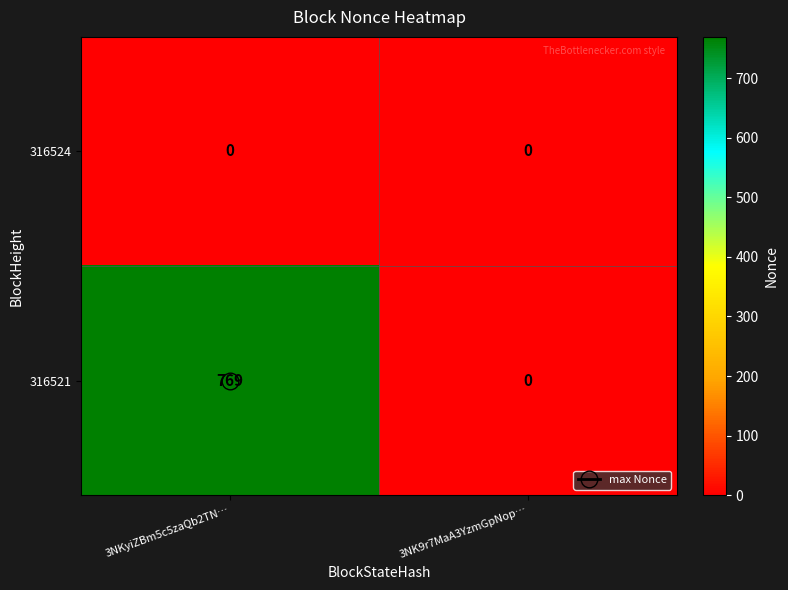

What is the sum of all 316521 values?

769